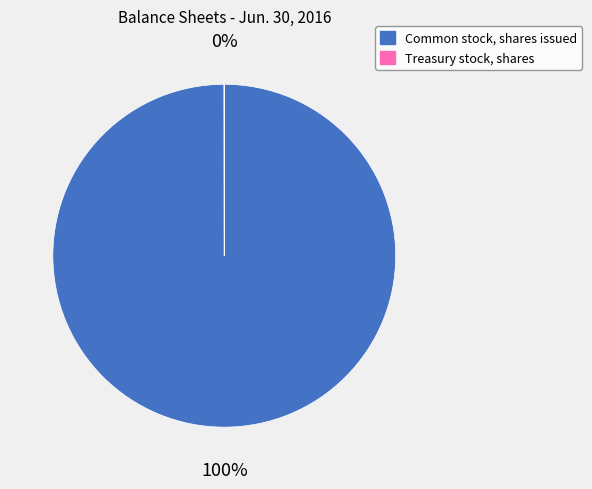

What percentage is the Common stock, shares issued slice, to the nearest percent?

100%